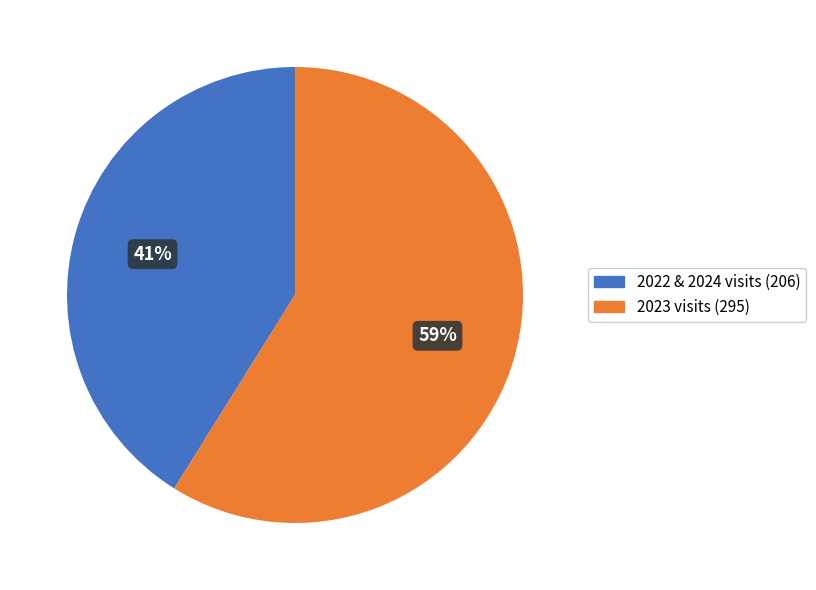

Which category has the biggest portion of the pie?

2023 visits (295)